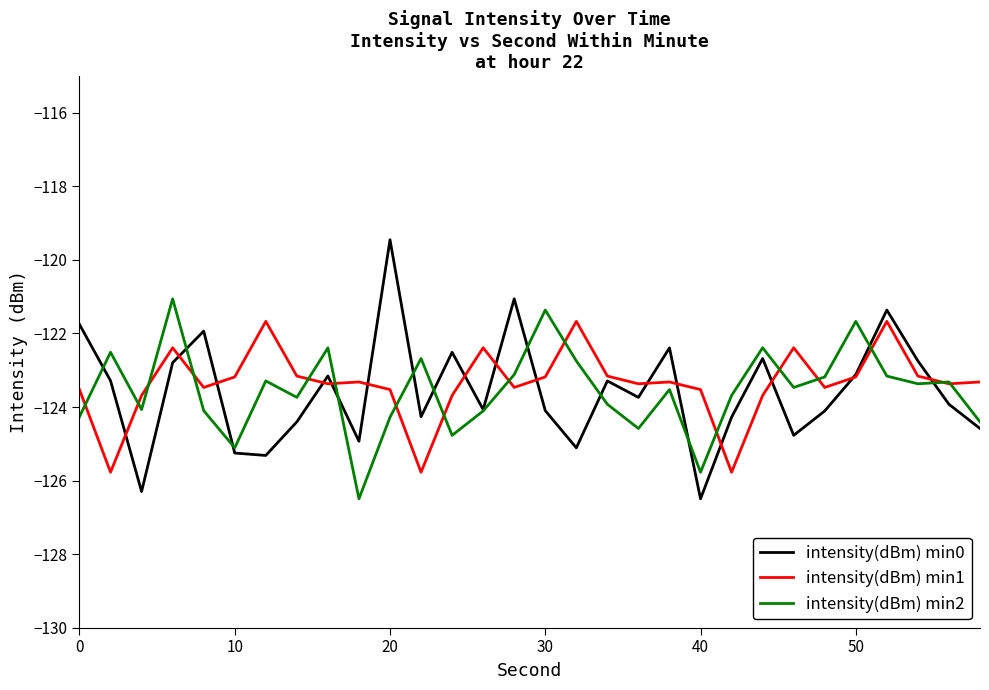

What is the maximum value for intensity(dBm) min1?

-121.7